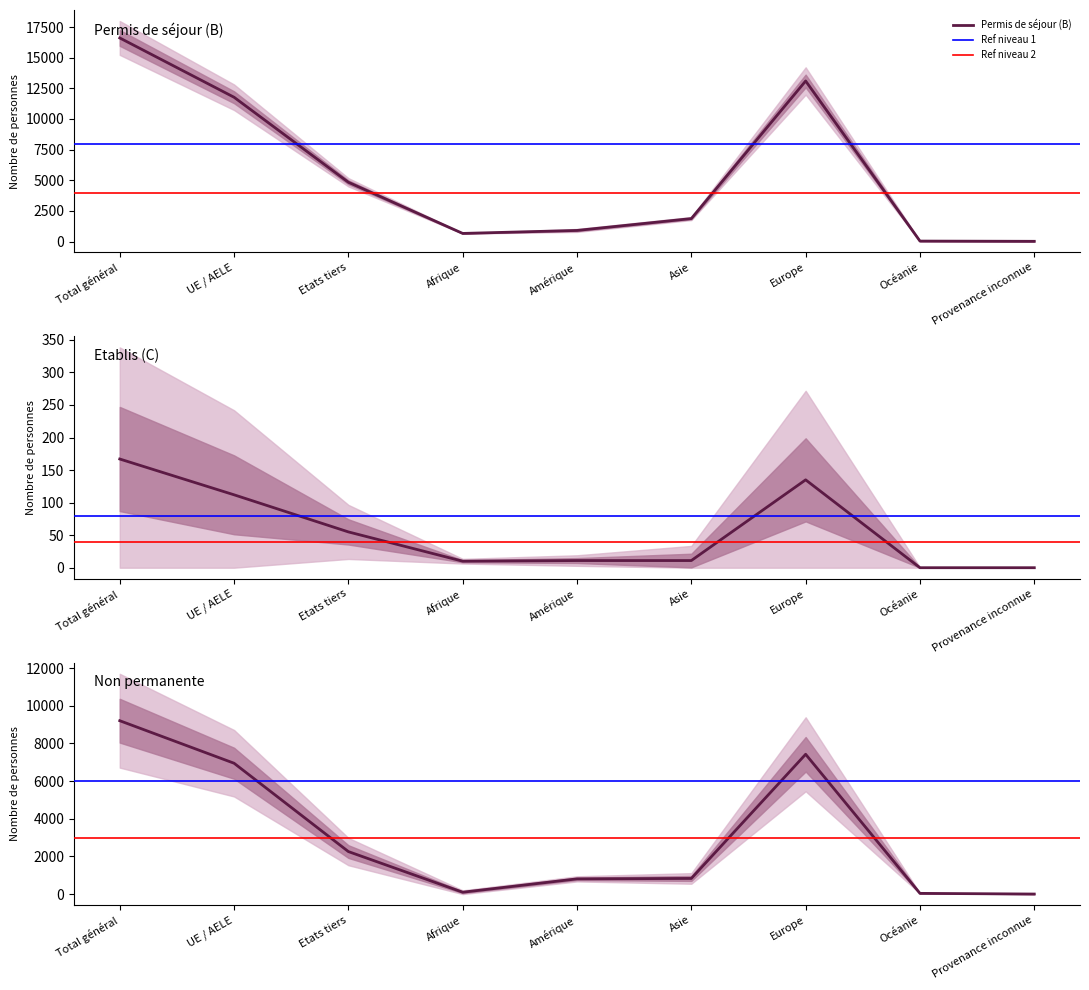

Is it true that Non permanente - Total equals 13306 at Total général?

False